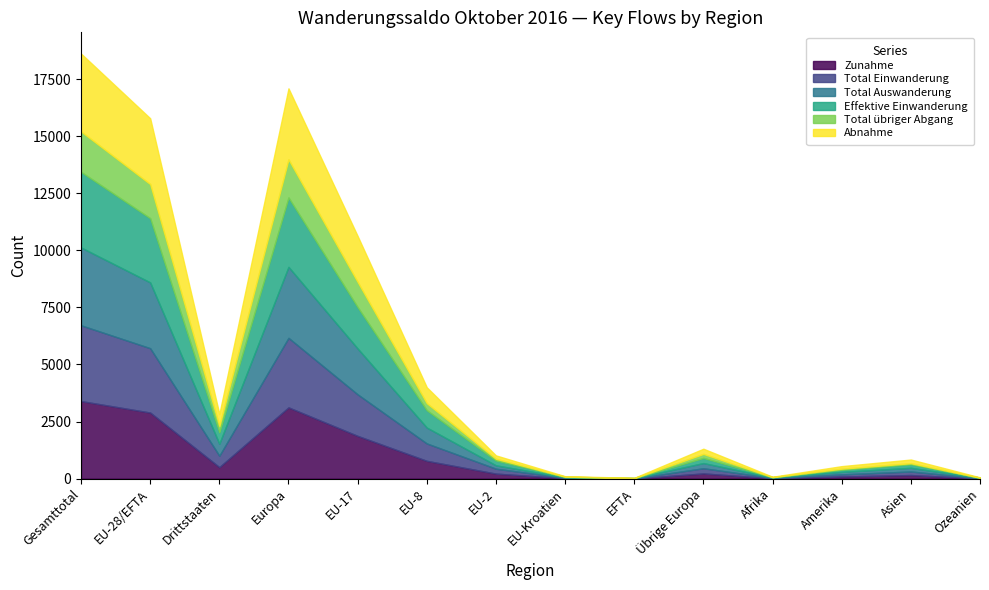

What is the approximate value of Total übriger Abgang at EU-Kroatien?

13